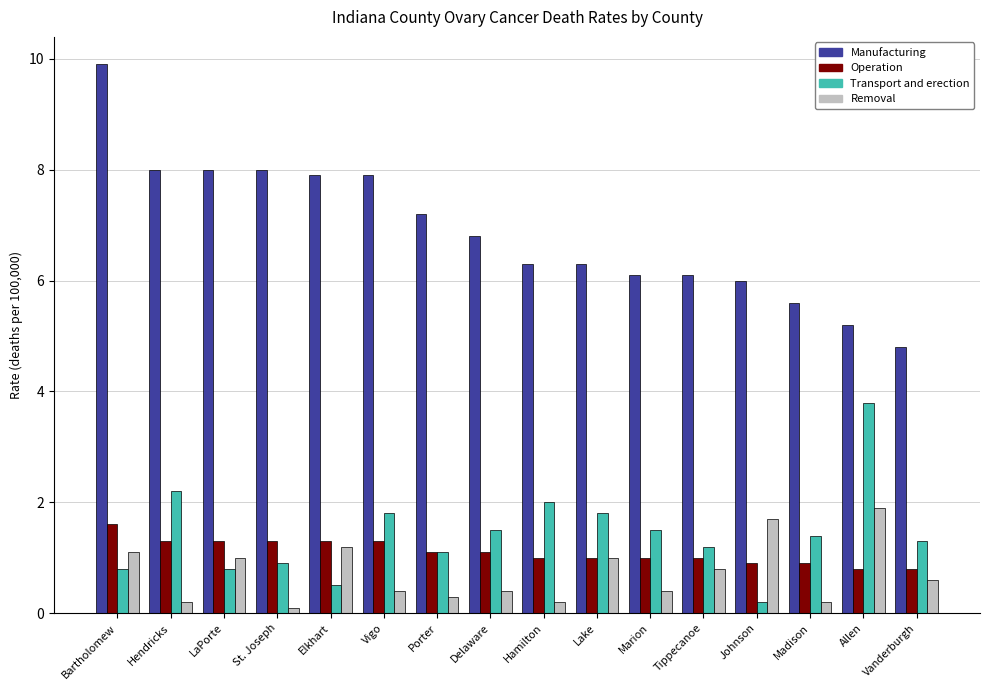

What position from the left is LaPorte?

3